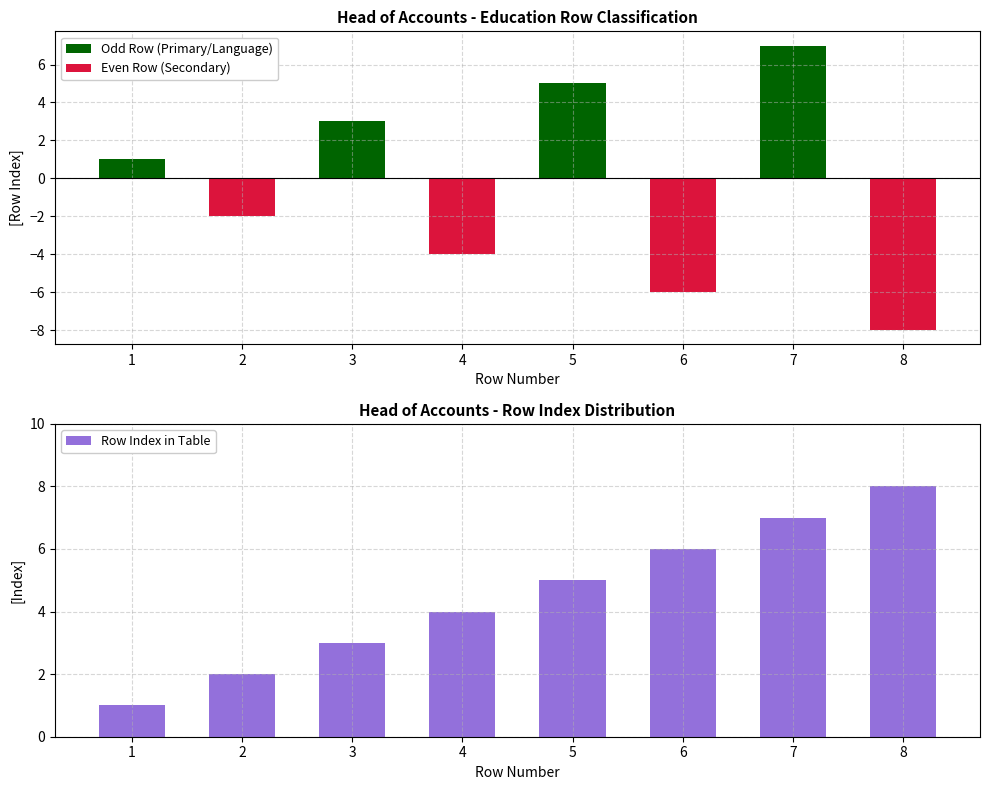

The value of Row Index in Table at 1 is 1. True or false?

True